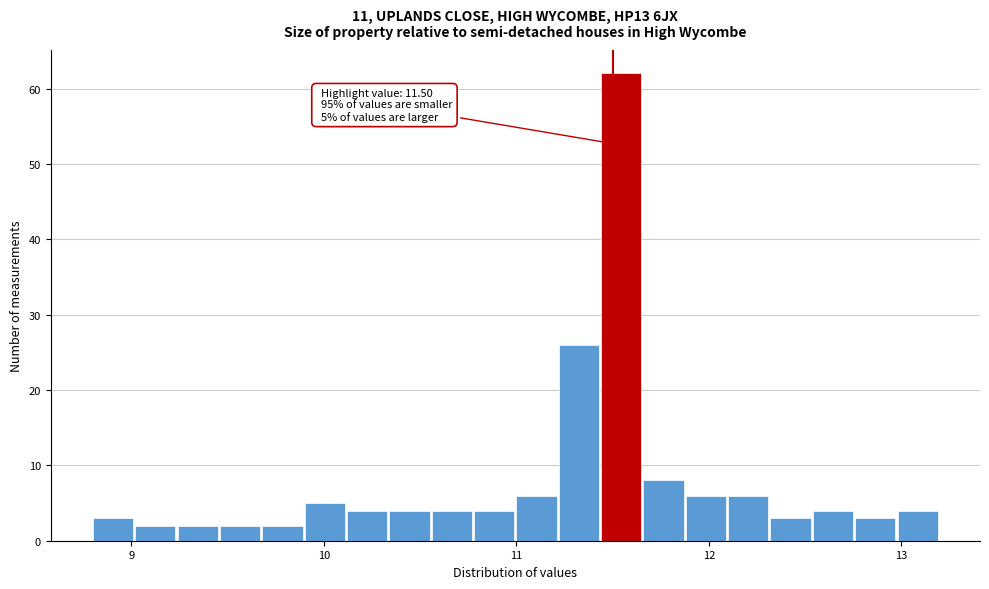

Around what value on the x-axis is the tallest bar? Give the approximate position of its centre, as read against the axis.

11.5